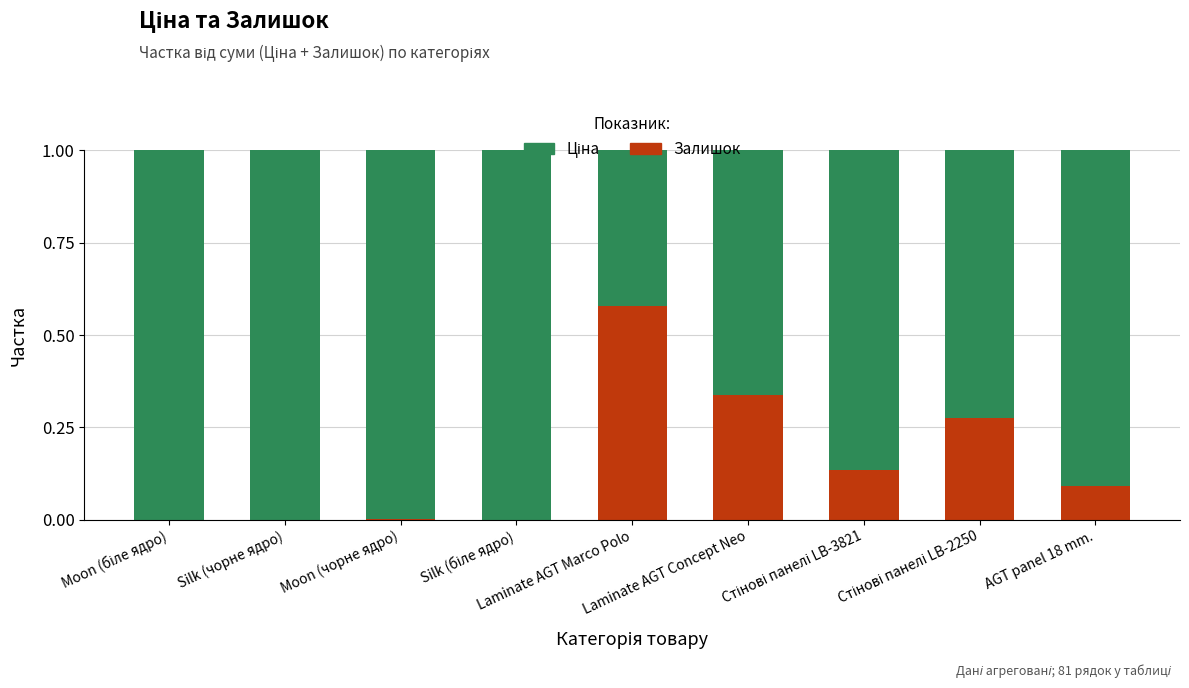

What is the sum of all Залишок values?

1.4